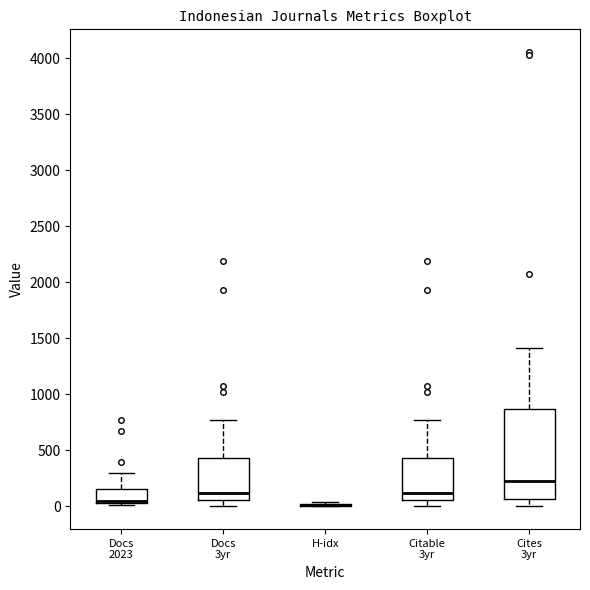

Where does the upper whisker of the box for Citable 3yr end on the y-axis? The values are not printed on the chart, so give them approximately, as read against the axis.

750